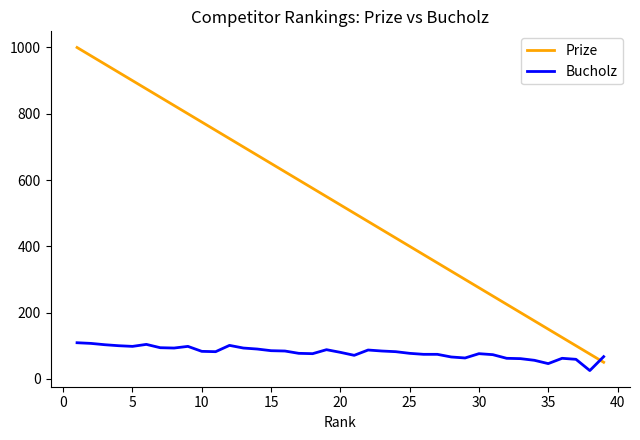

What is the minimum value for Bucholz?

25